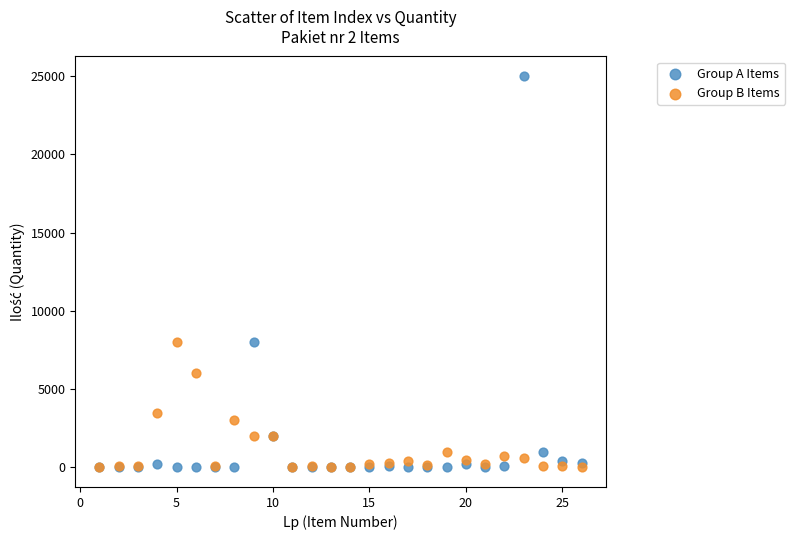

What are all the series names shown in the legend?

Group A Items, Group B Items